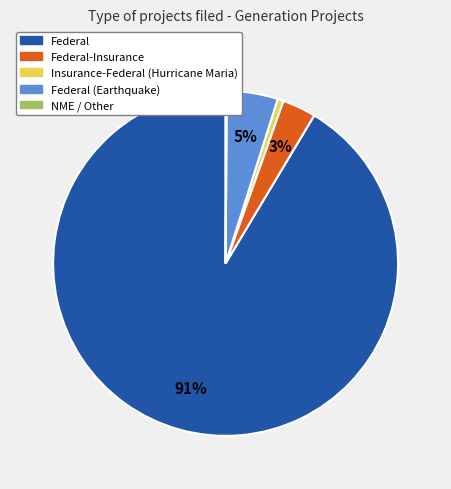

To the nearest percent, what percentage of the pie is Federal (Earthquake)?

5%